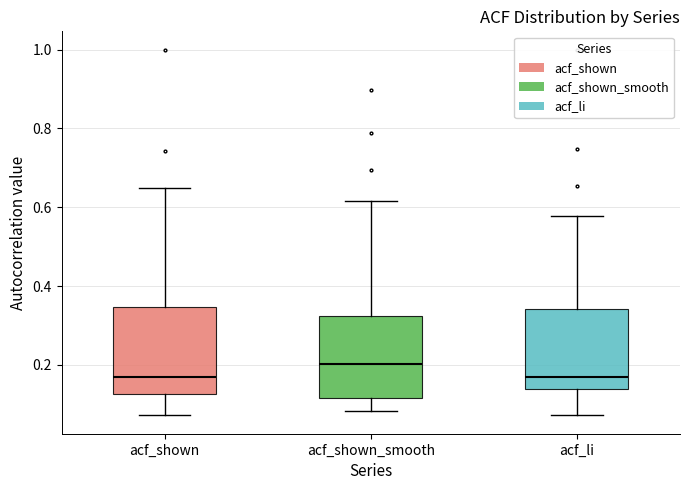

Reading left to right, transcribe this box plot: for each box, give where its median line is, the range the box spans, and where its two whiskers end, as read against the y-axis. The values are not printed on the chart, so give them approximately, as read against the axis.

acf_shown: median 0.18, box 0.12 to 0.34, whiskers 0.08 to 0.64
acf_shown_smooth: median 0.20, box 0.12 to 0.32, whiskers 0.08 to 0.62
acf_li: median 0.16, box 0.14 to 0.34, whiskers 0.08 to 0.58